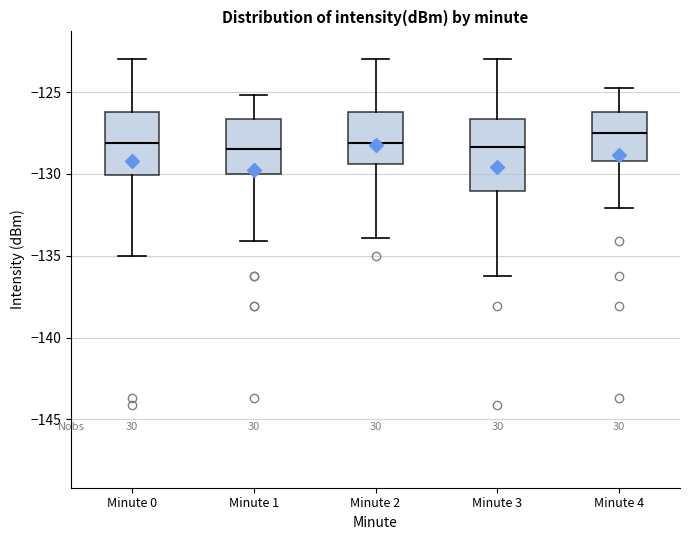

Where is the upper edge of the box for Minute 0 on the y-axis? The values are not printed on the chart, so give them approximately, as read against the axis.

-126.0